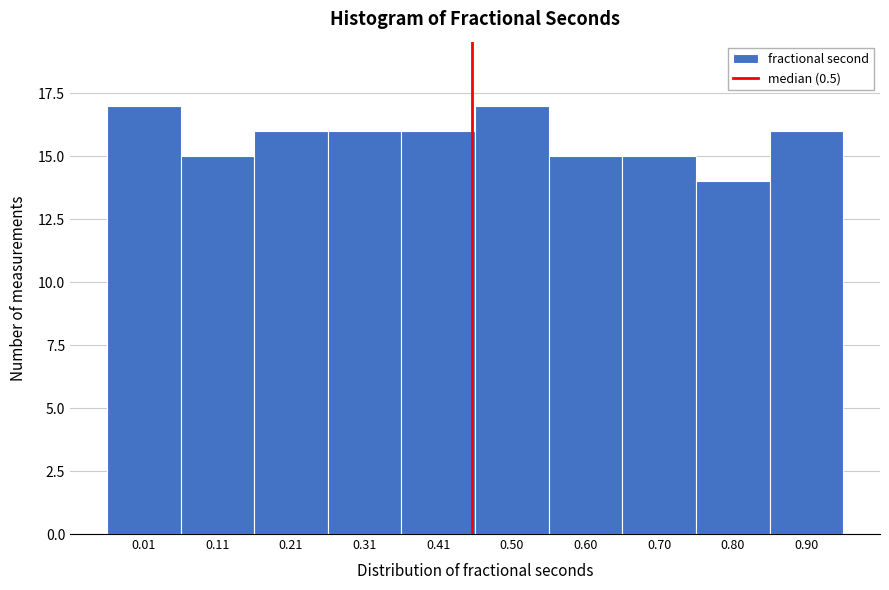

Reading right to left, list all the values displayed in this chart.

16	14	15	15	17	16	16	16	15	17